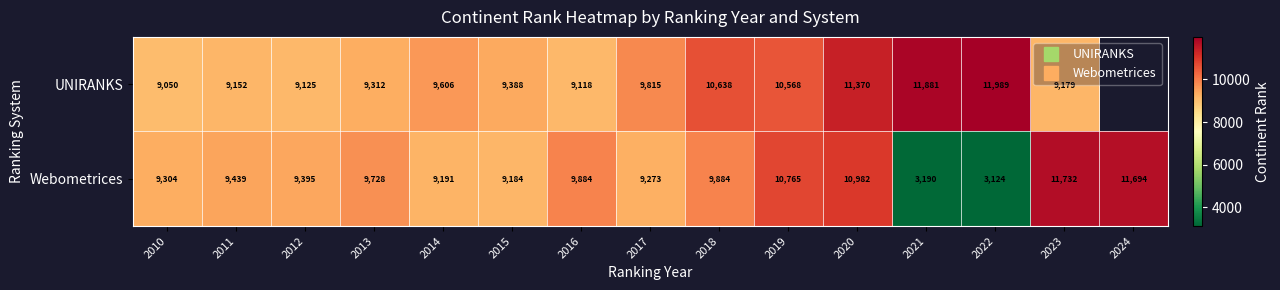

Which series has the largest range (max minus min)?

Webometrices